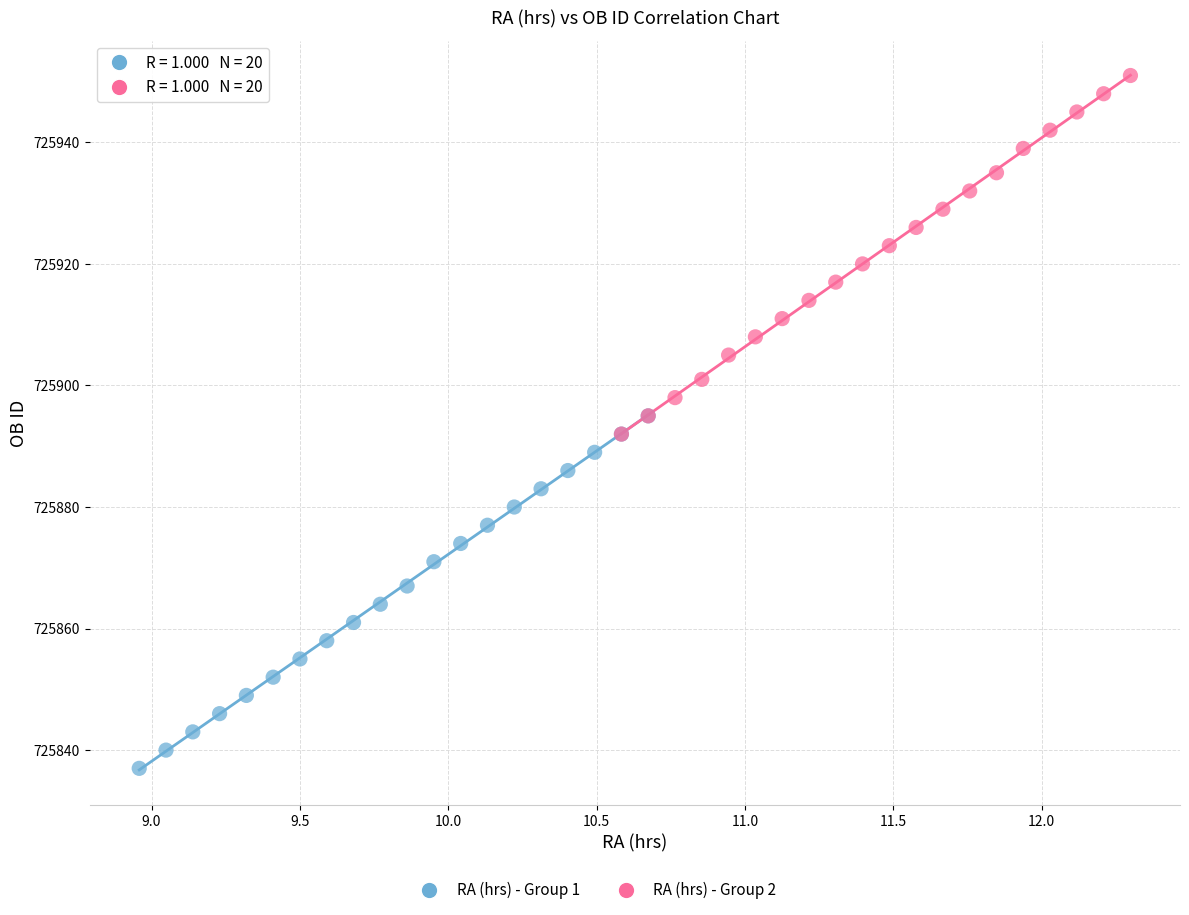

Which series contains the highest Y value?

RA (hrs) - Group 2